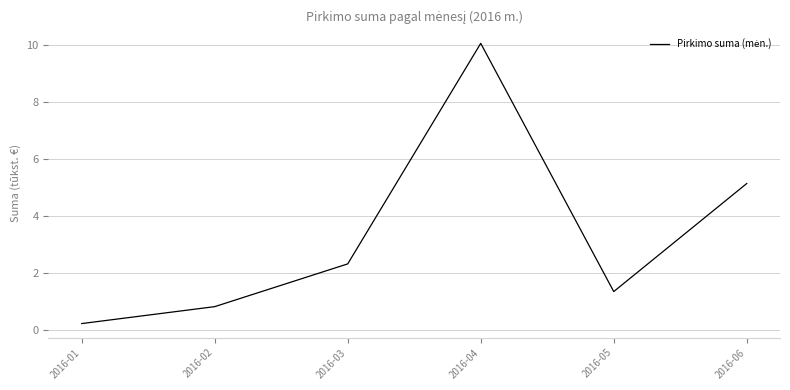

What is the greatest value displayed?

10.1